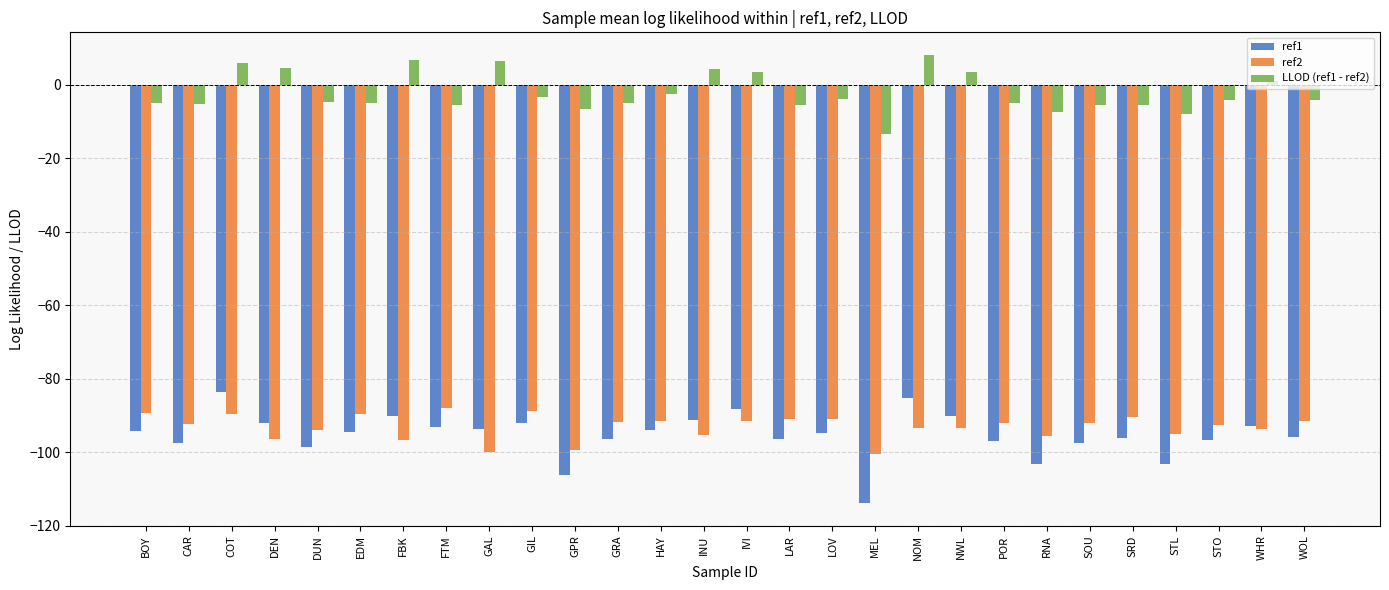

The value of ref2 at FTM is -87.9. True or false?

True